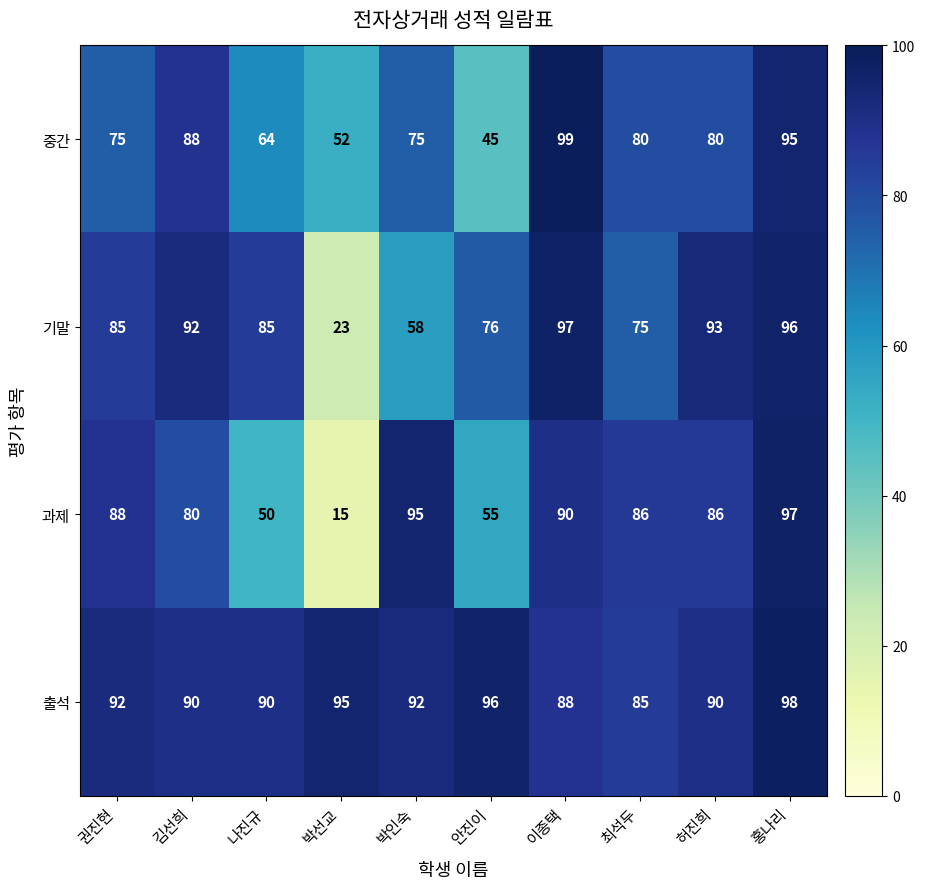

Which label corresponds to the smallest value in the chart?

박선교